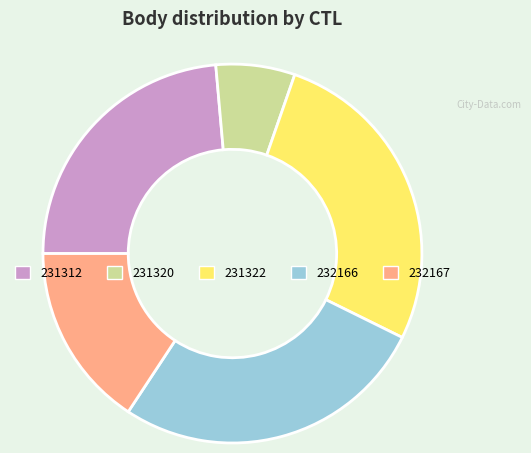

What is the smallest slice in the pie chart?

231320